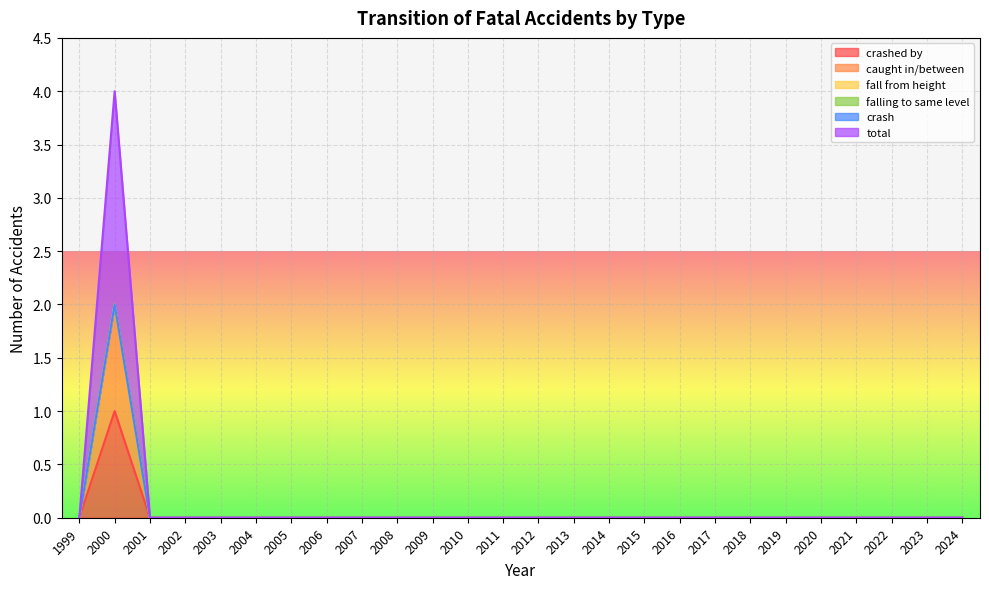

Where is crashed by nearest to the value 0?

1999